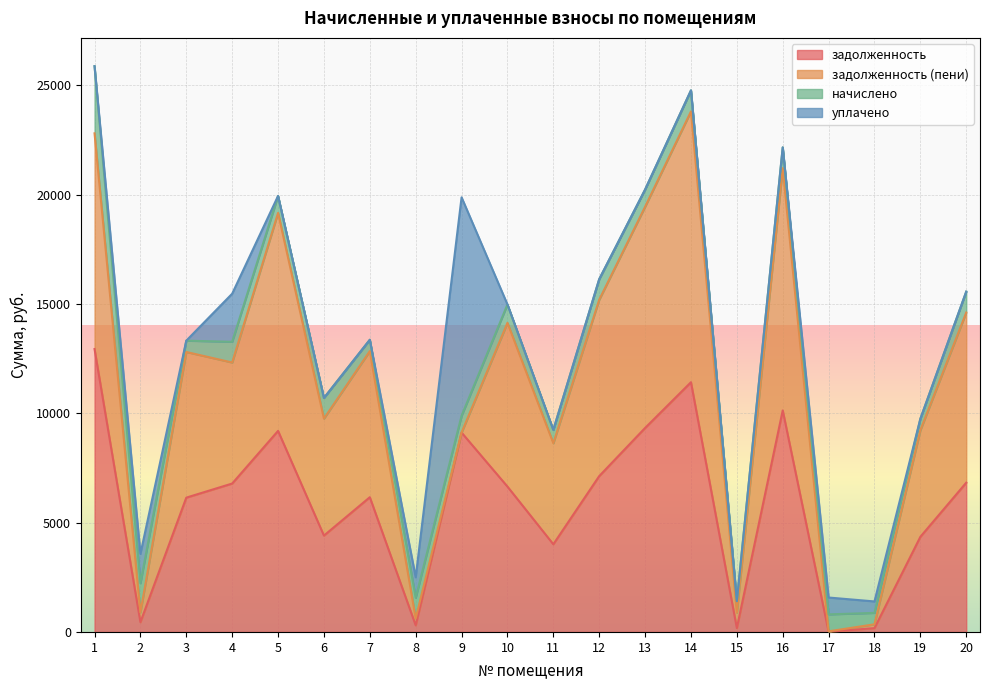

At which category is the sum across all series the highest?

1